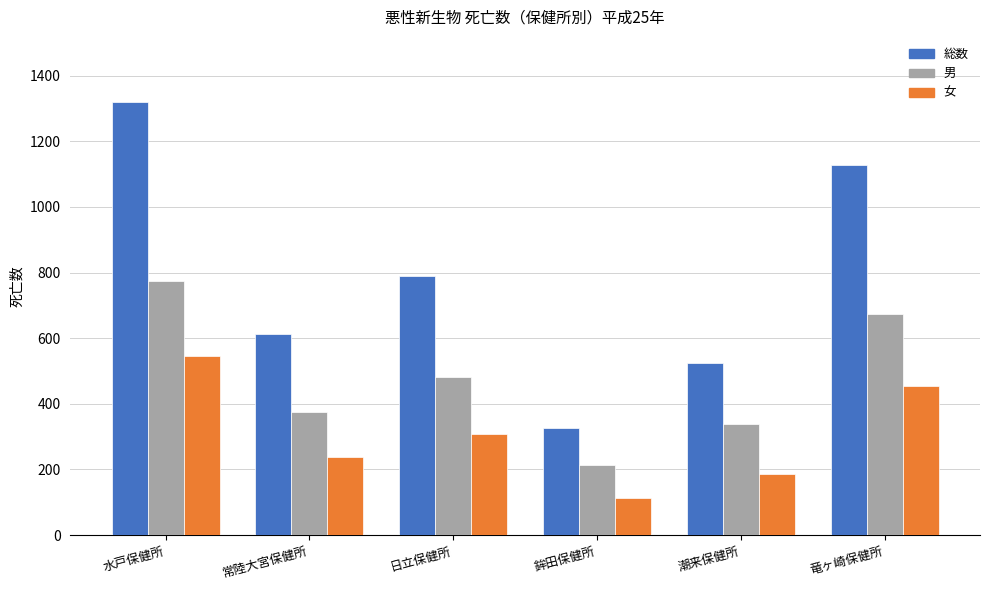

What is the difference between the highest and lowest values at 竜ヶ崎保健所?

674